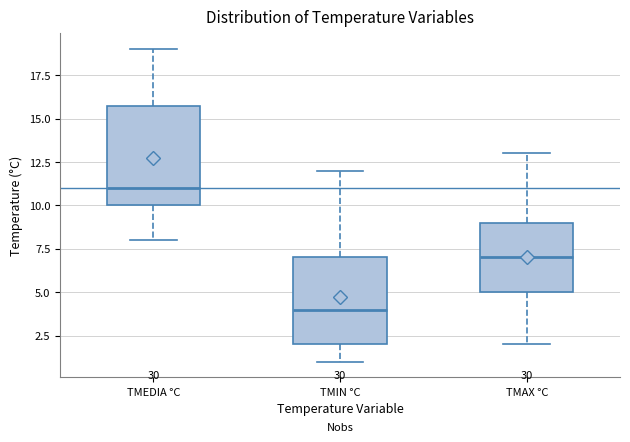

Reading left to right, read every box against the y-axis: the position of its median line, the range the box covers, and the ends of its whiskers. The values are not printed on the chart, so give them approximately, as read against the axis.

TMEDIA °C: median 11, box 10 to 16, whiskers 8 to 19
TMIN °C: median 4, box 2 to 7, whiskers 1 to 12
TMAX °C: median 7, box 5 to 9, whiskers 2 to 13